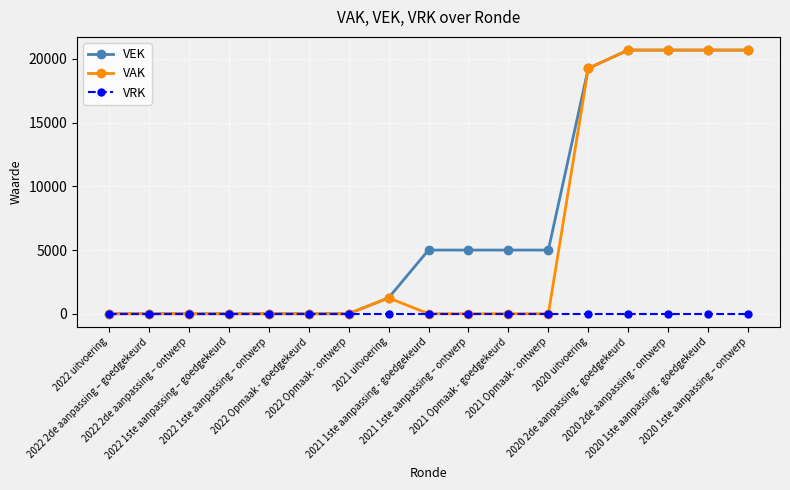

What is the label of the 4th point from the right?

2020 2de aanpassing - goedgekeurd